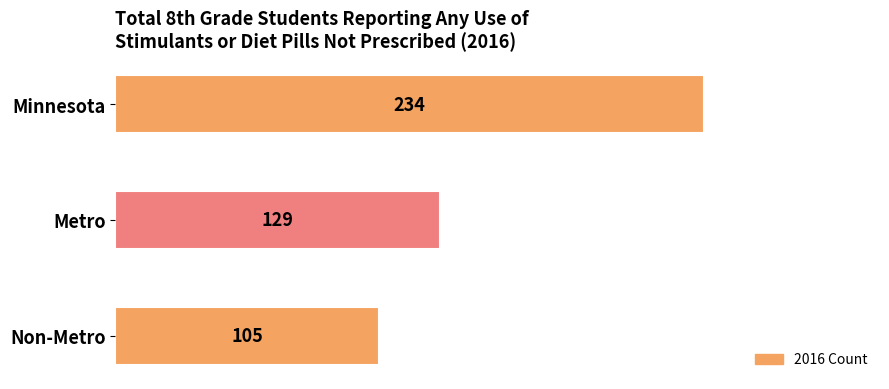

What is the approximate value at Metro?

129